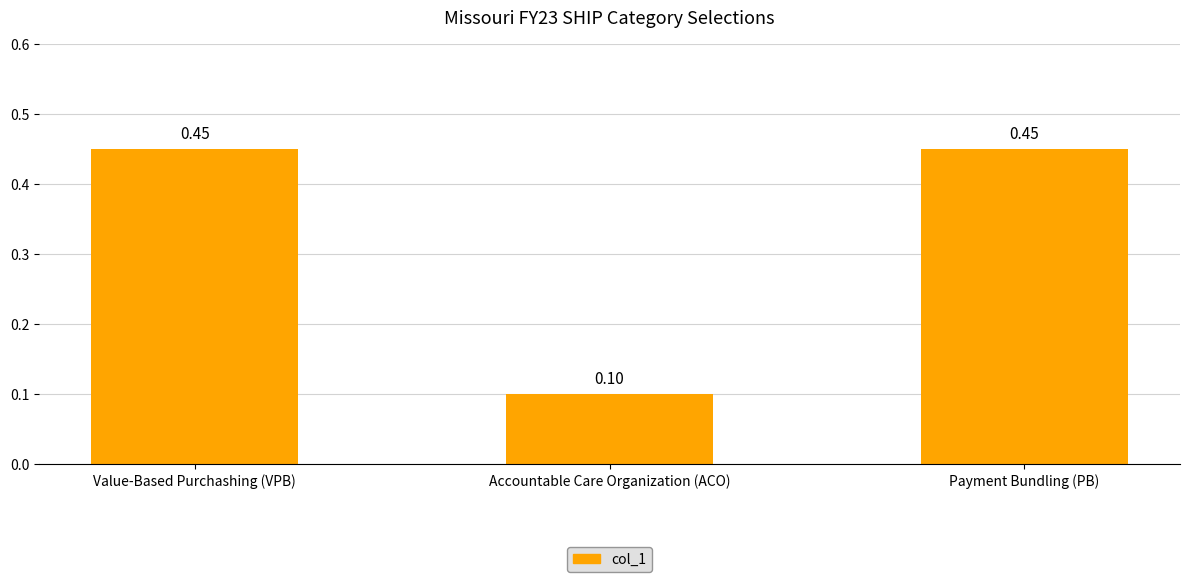

What is the average value?

0.3